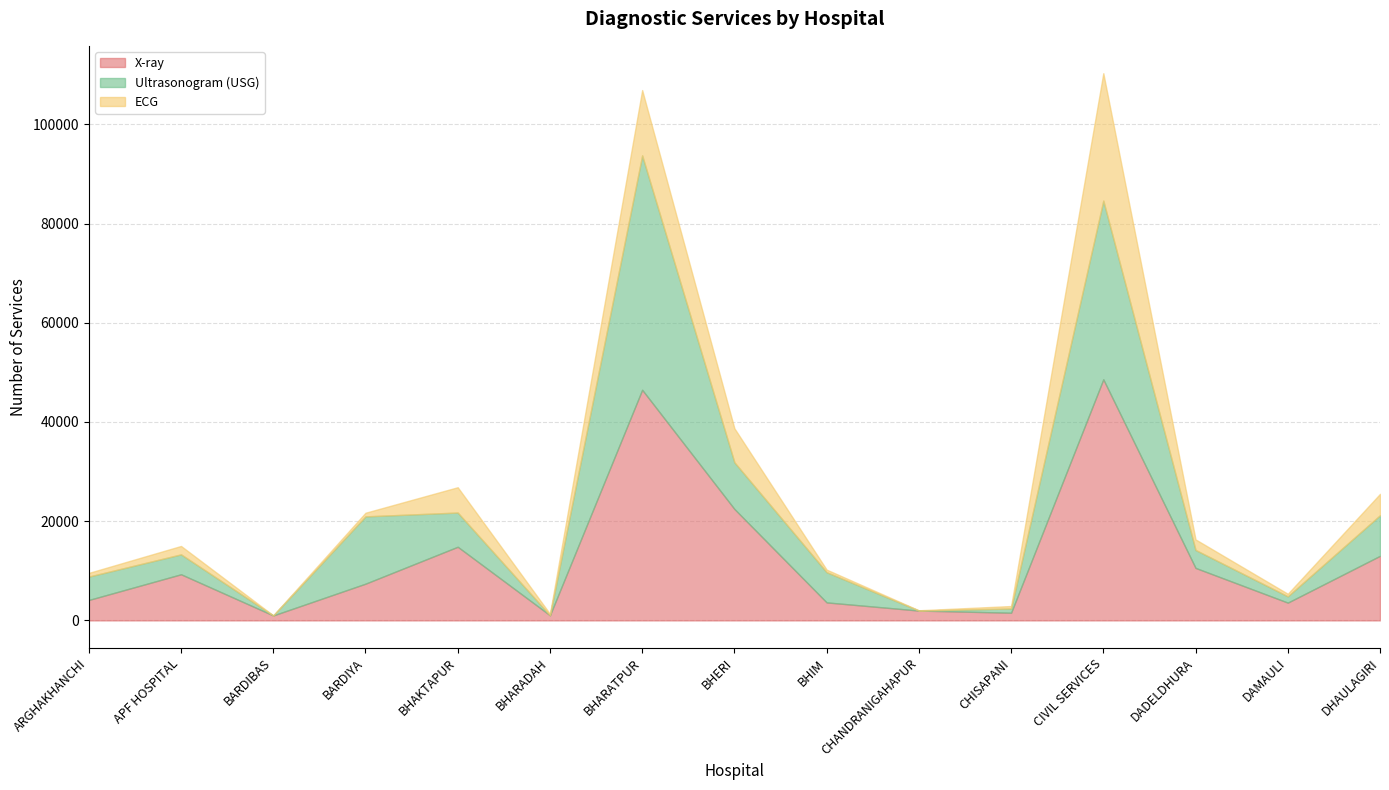

True or false: Ultrasonogram (USG) has more than 2 points higher than both neighbors.

True